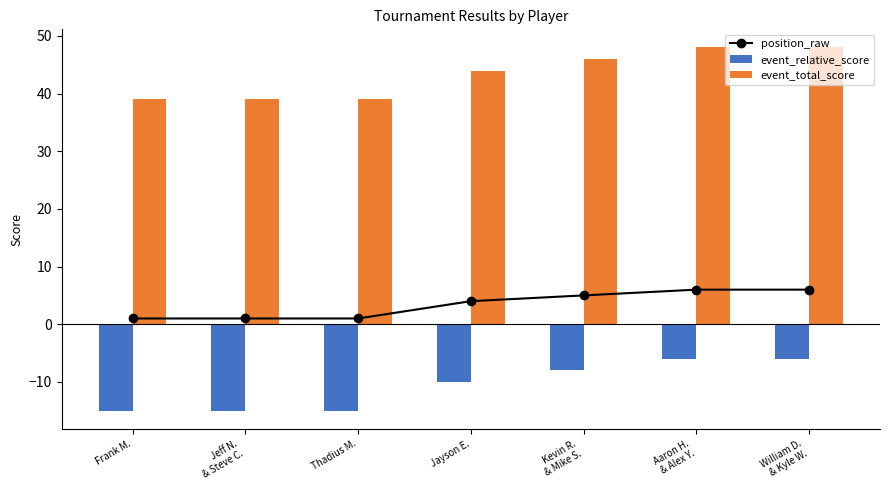

What are all the series names shown in the legend?

position_raw, event_relative_score, event_total_score